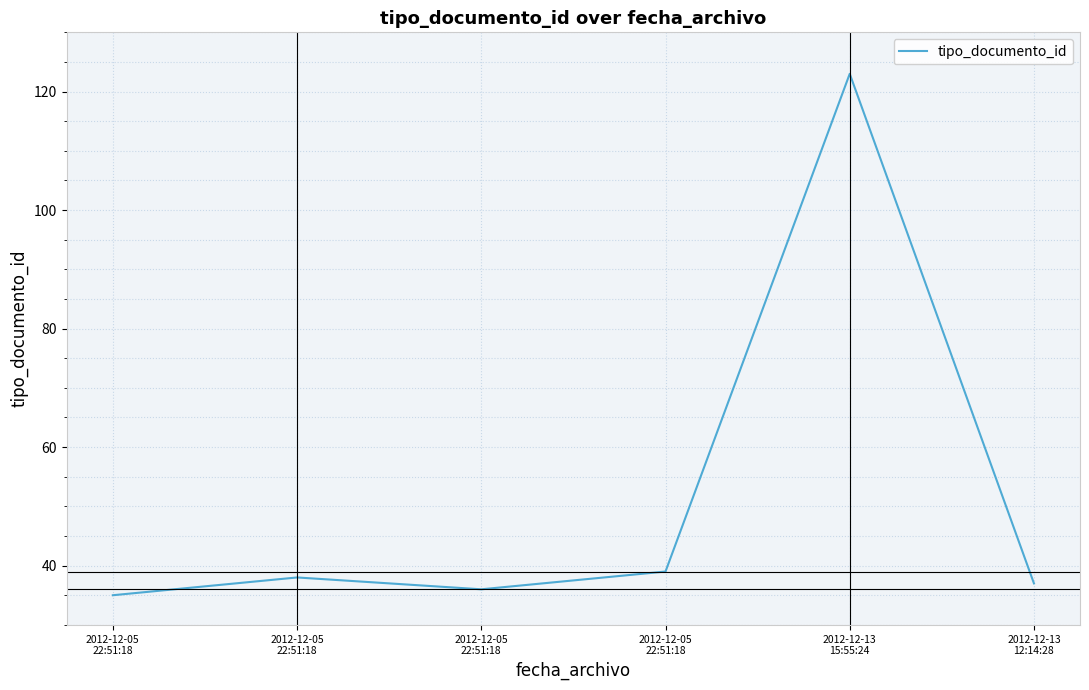

Between 2012-12-13
15:55:24 and 2012-12-05
22:51:18, which is larger?

2012-12-13
15:55:24